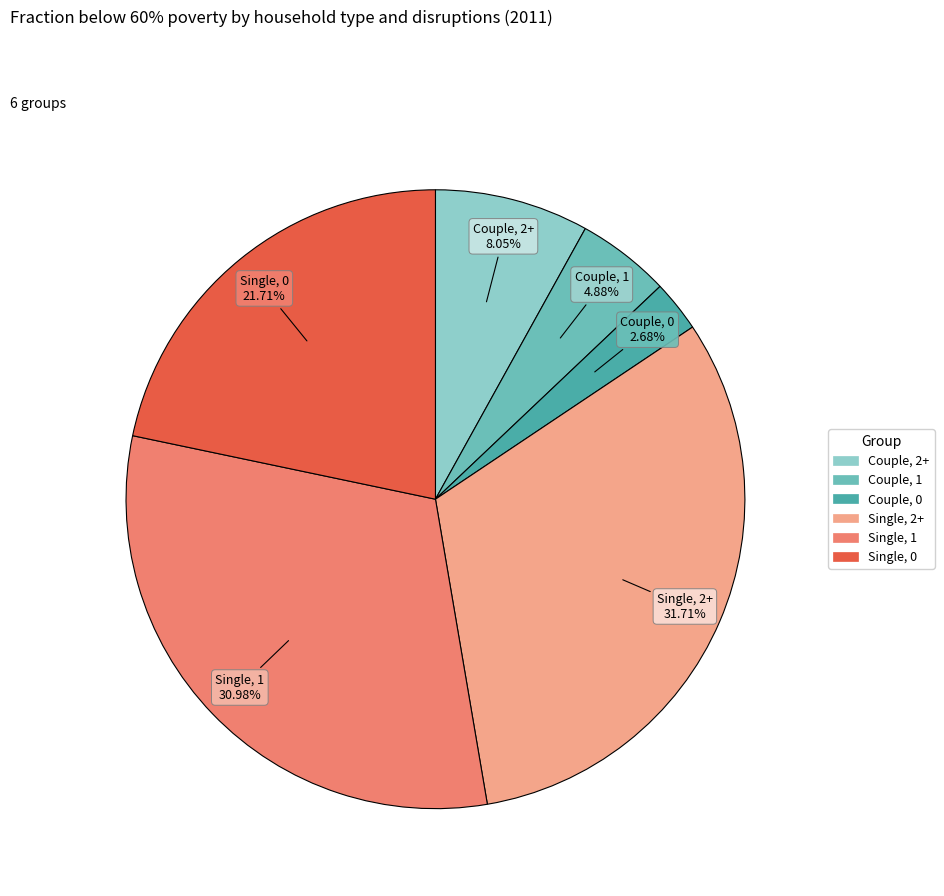

Is there any slice that represents more than half of the pie?

No